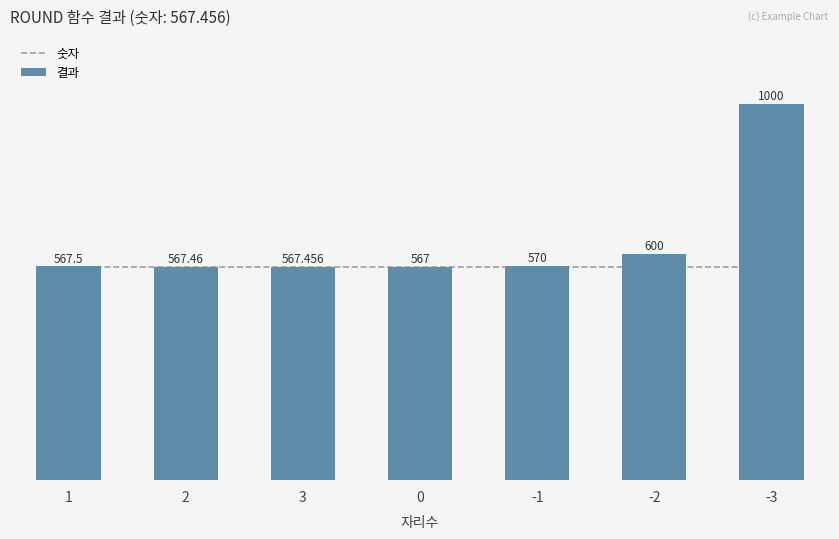

At 0, list the series in order from largest to smallest.

숫자, 결과